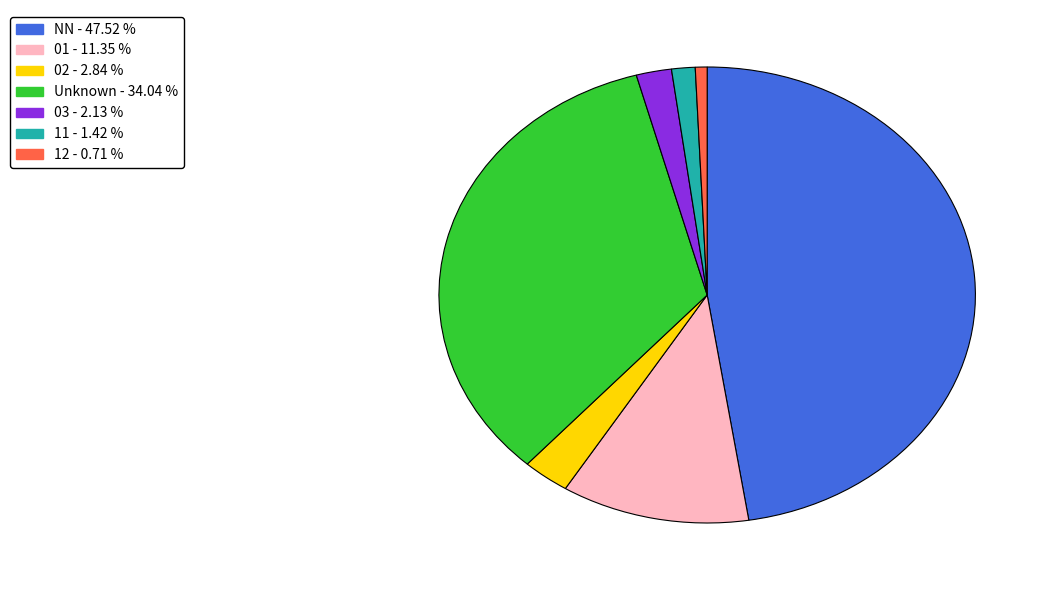

Does any single category account for the majority?

No